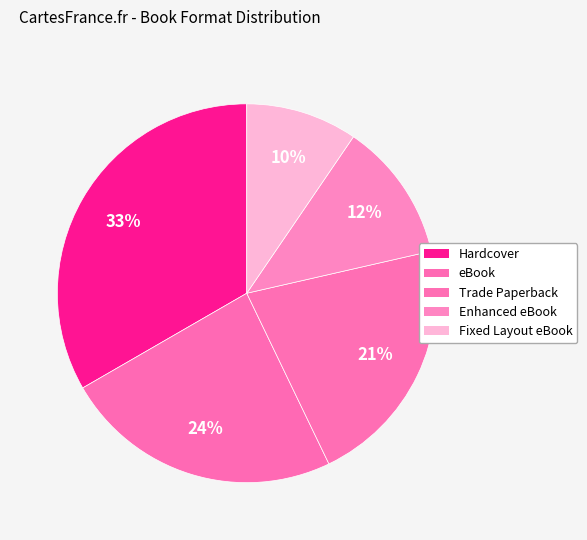

Count the number of slices in the pie.

5